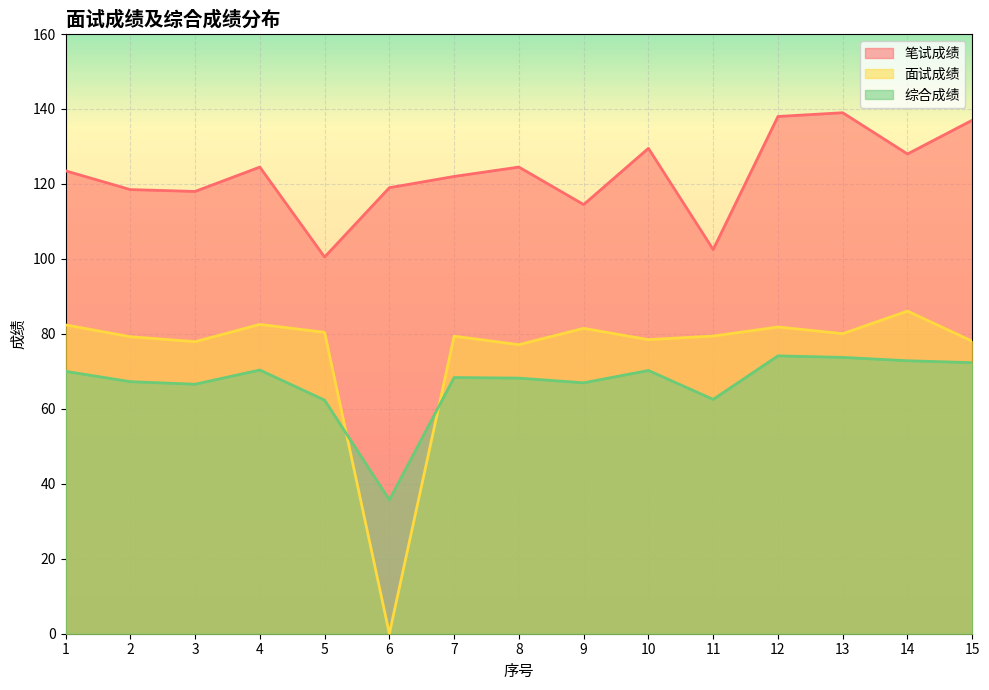

True or false: 面试成绩 and 笔试成绩 intersect in this chart.

False